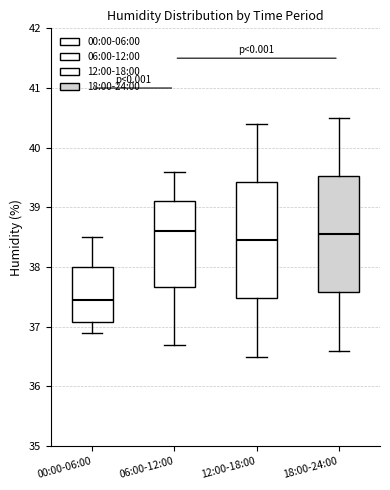

Which box's median line is the lowest?

00:00-06:00